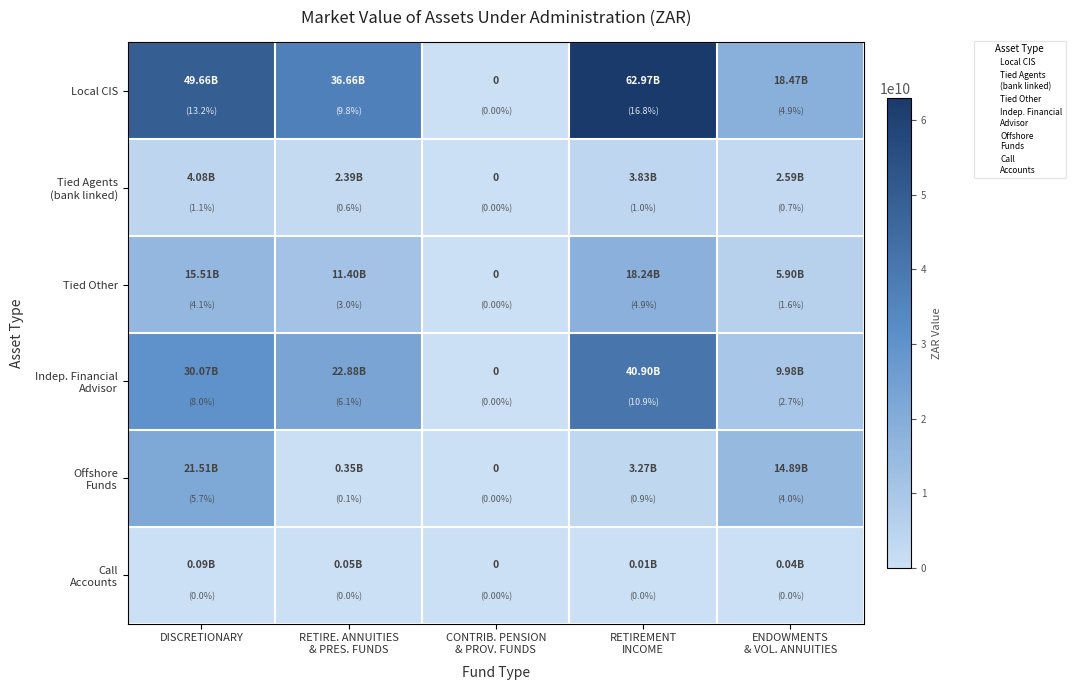

How many values in Indep. Financial Advisor are above zero?

4